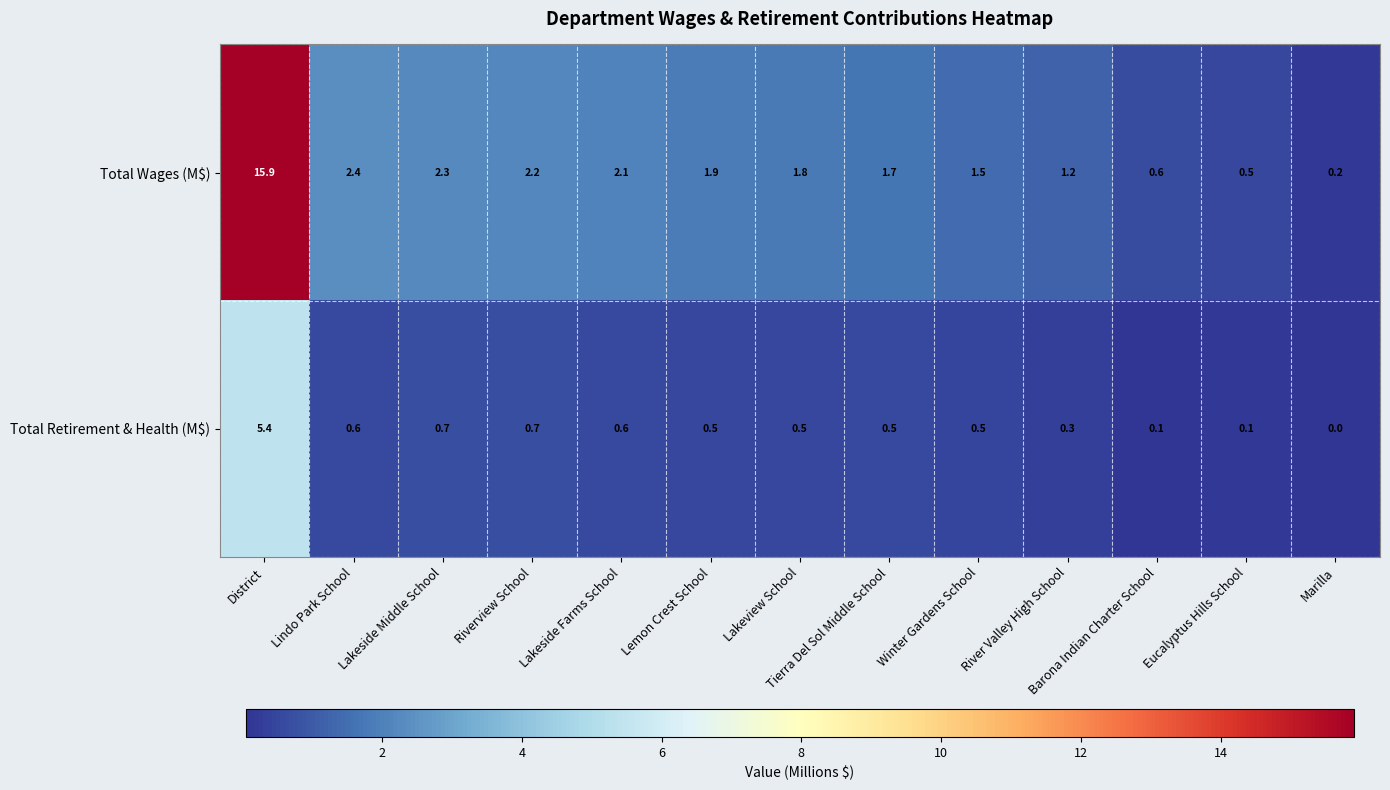

True or false: Total Wages (M$) has a value of 24.6 at District.

False